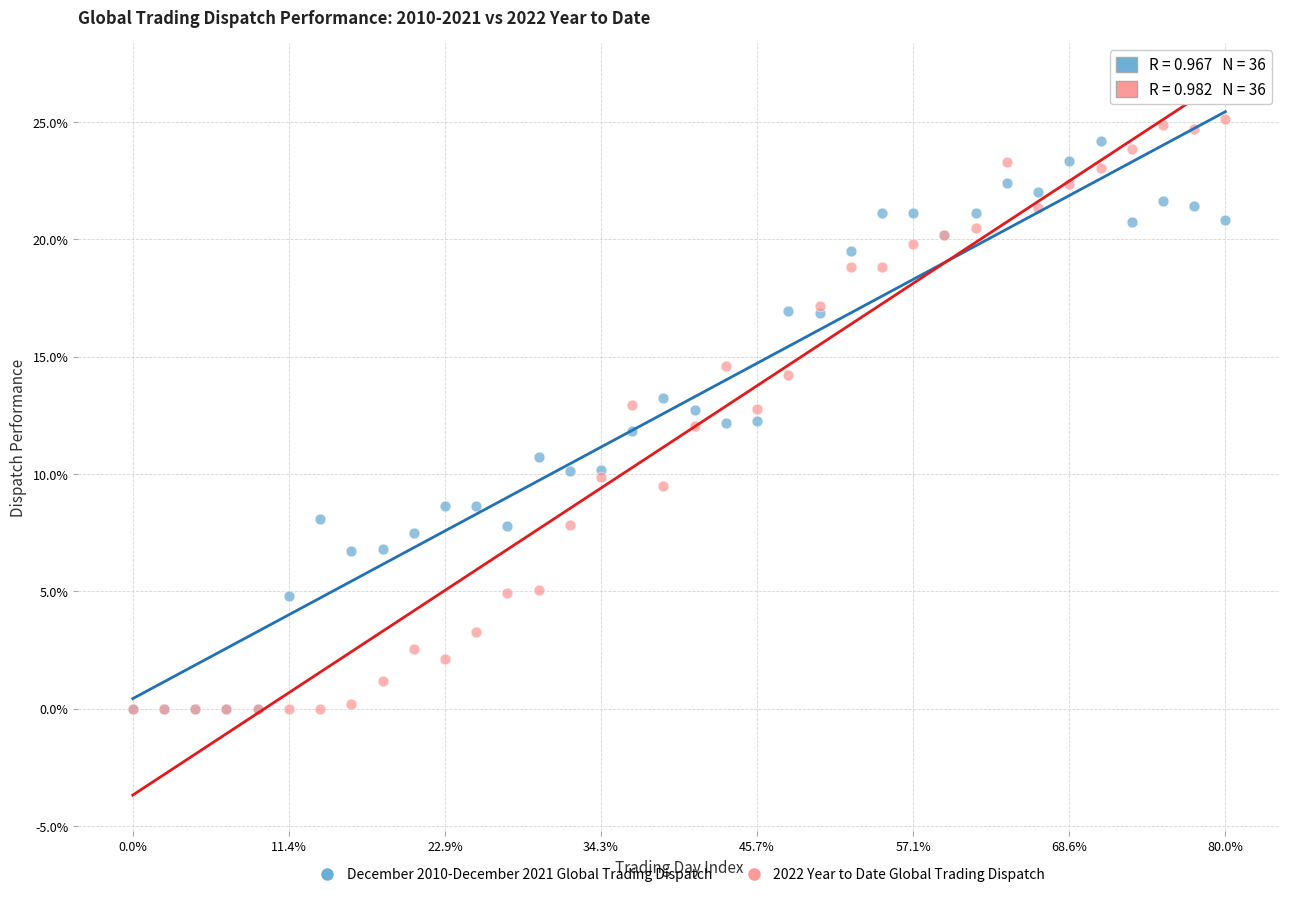

What are all the series names shown in the legend?

December 2010-December 2021 Global Trading Dispatch, 2022 Year to Date Global Trading Dispatch